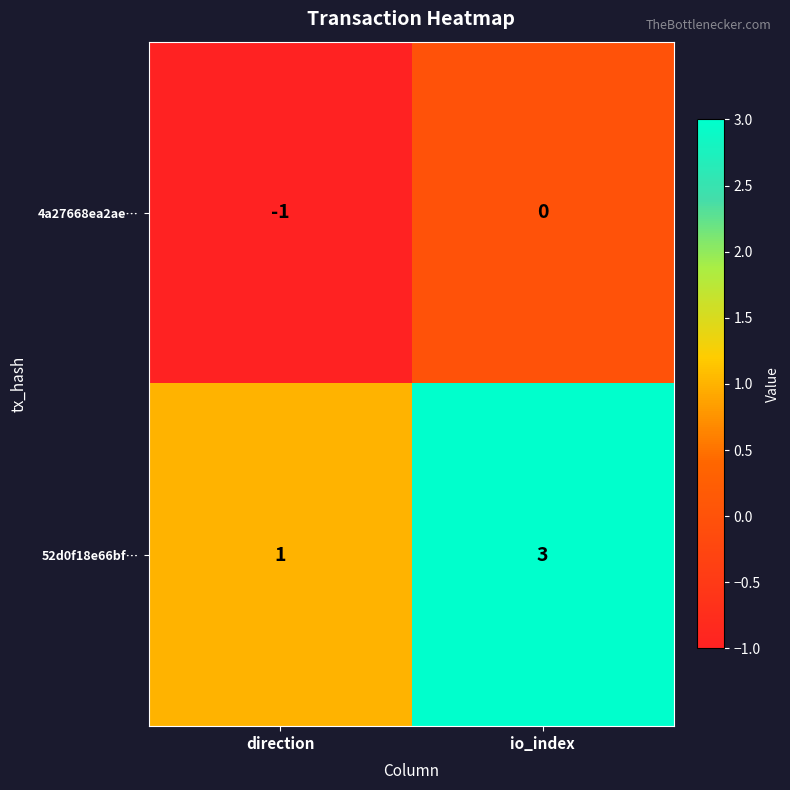

What is the minimum value shown in the chart?

-1